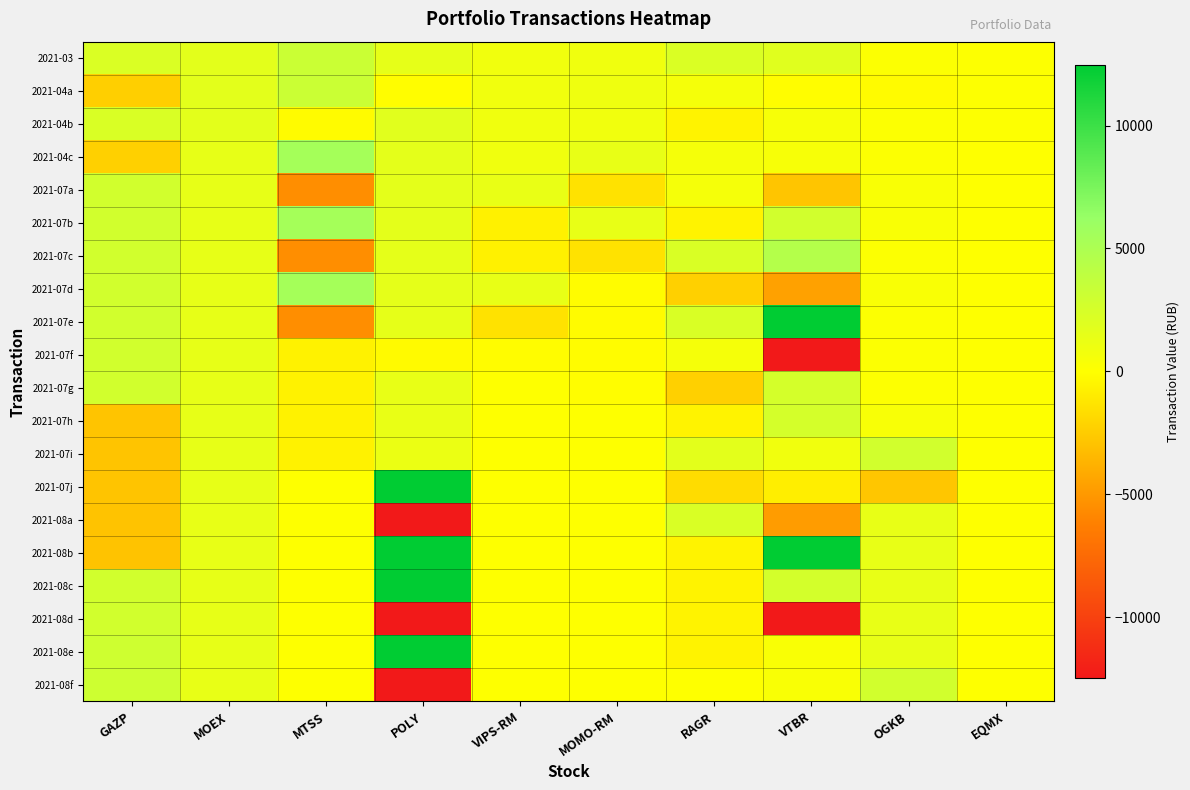

At RAGR, list the series in order from largest to smallest.

2021-07e, 2021-08a, 2021-07c, 2021-03, 2021-07i, 2021-07f, 2021-04c, 2021-07a, 2021-04a, 2021-08f, 2021-04b, 2021-07b, 2021-08b, 2021-08c, 2021-08d, 2021-08e, 2021-07h, 2021-07j, 2021-07d, 2021-07g